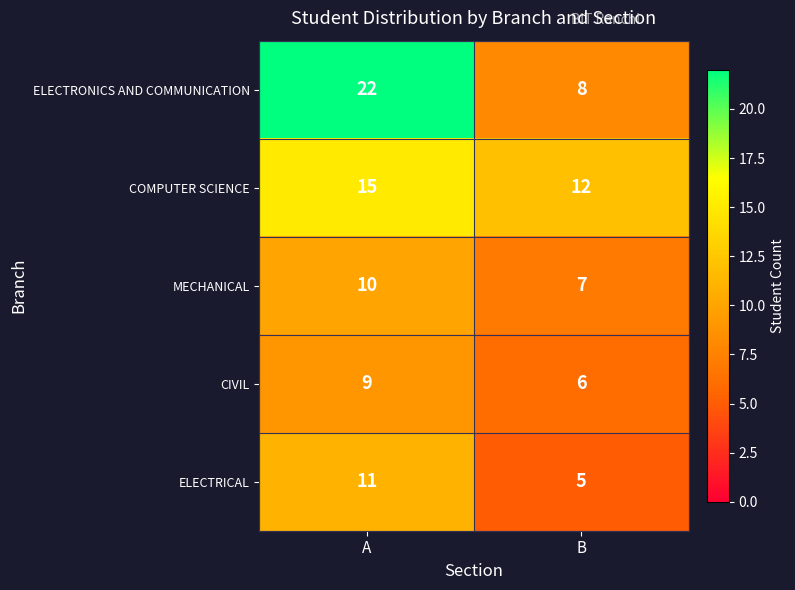

What is the difference between the COMPUTER SCIENCE values at B and A?

3